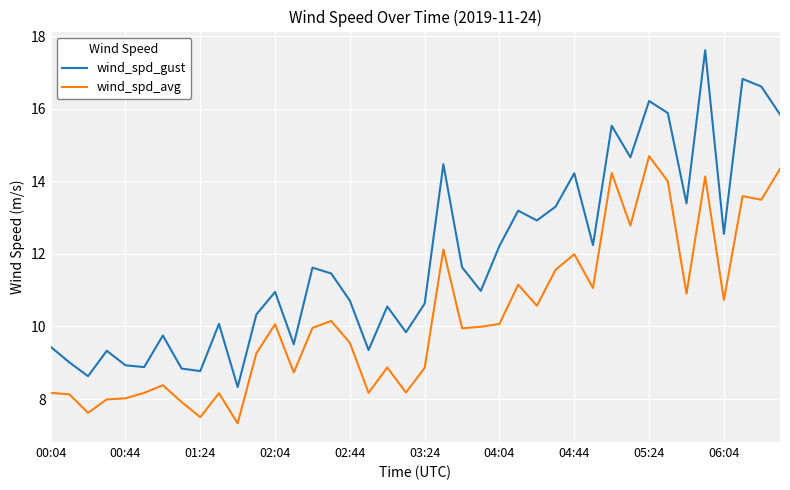

Which series has the widest spread of values?

wind_spd_gust